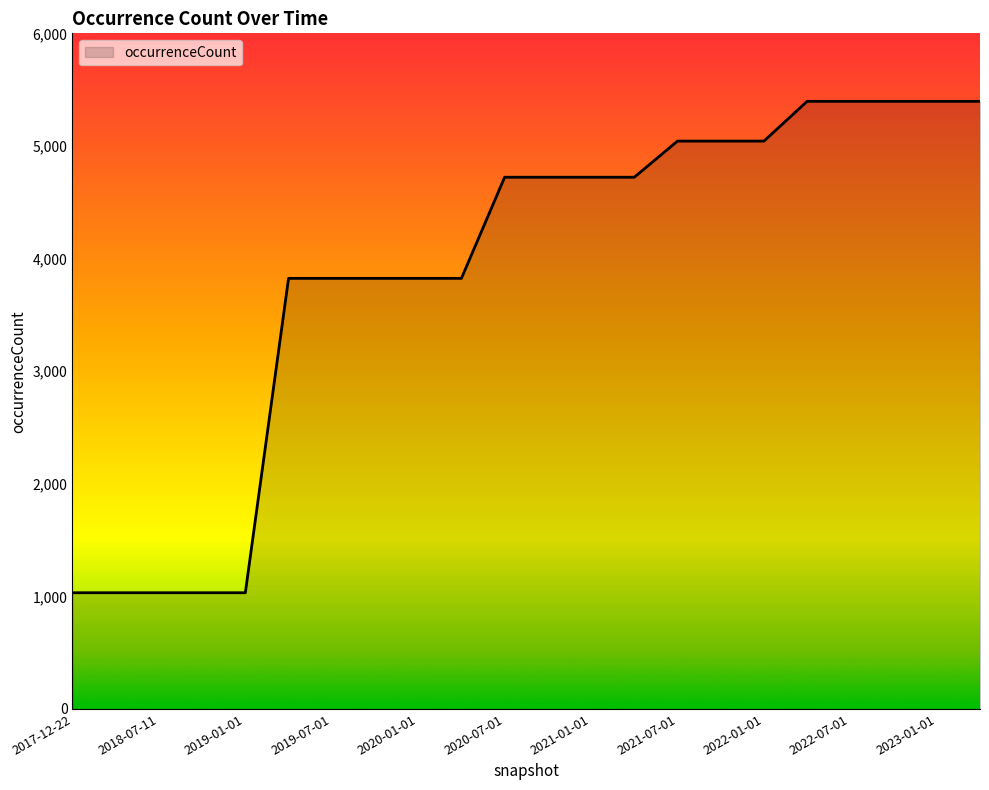

What is the smallest value displayed?

1032